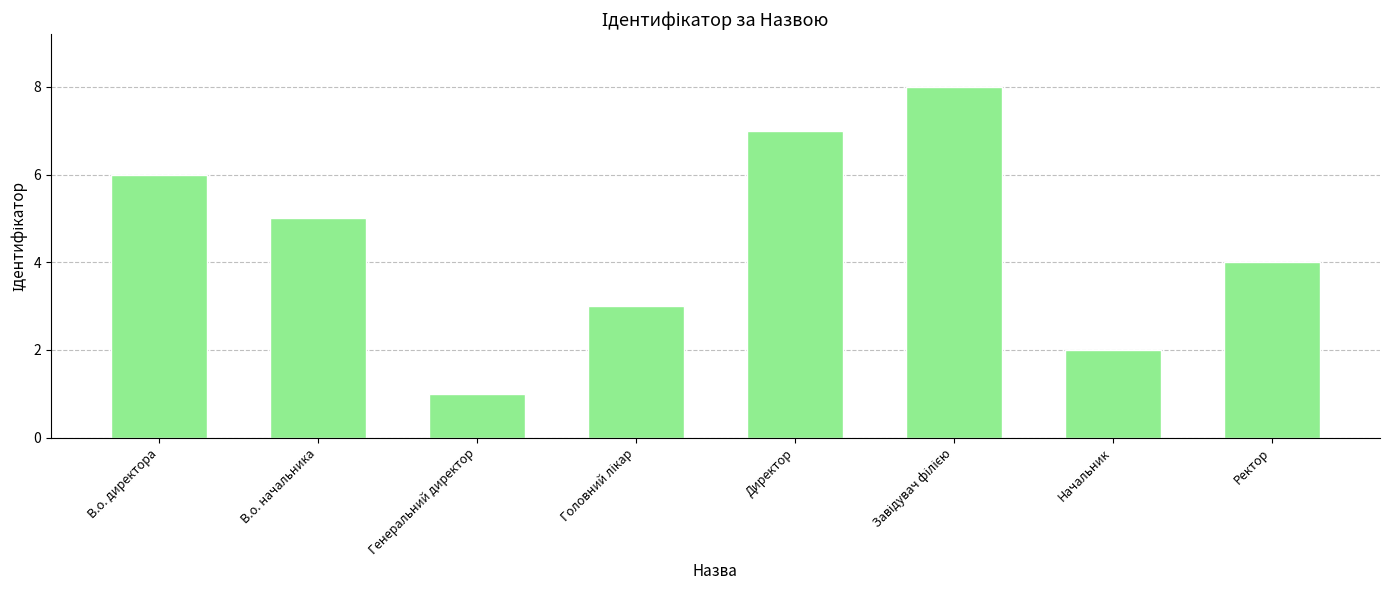

What is the greatest value displayed?

8